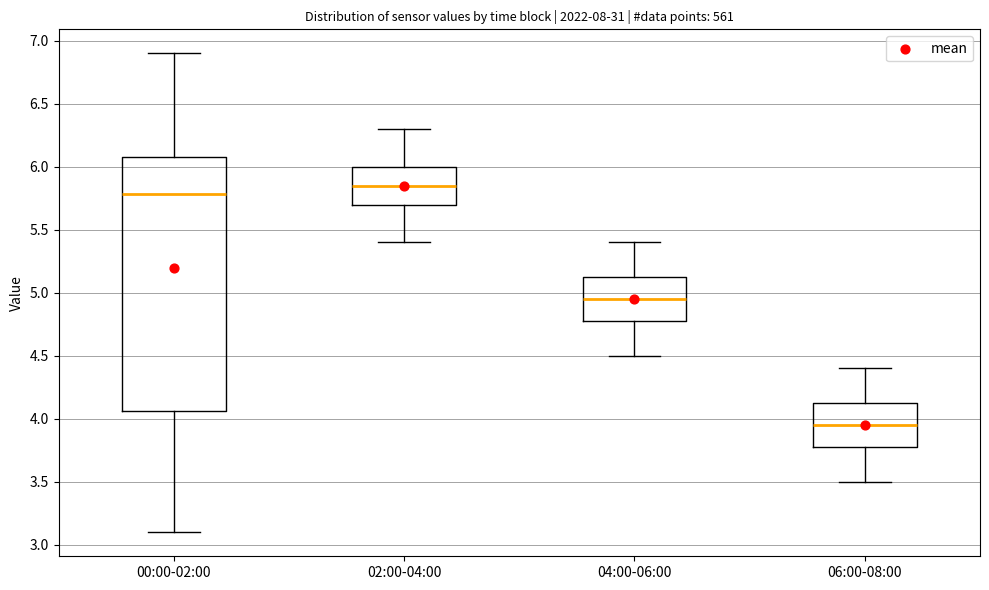

Where does the upper whisker of the box for 06:00-08:00 end on the y-axis? The values are not printed on the chart, so give them approximately, as read against the axis.

4.40